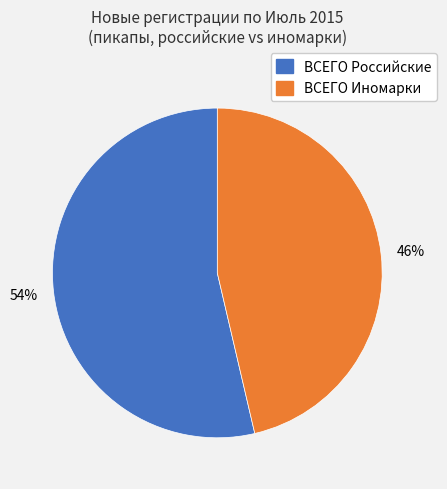

Rank the categories by value from highest to lowest.

ВСЕГО Российские, ВСЕГО Иномарки